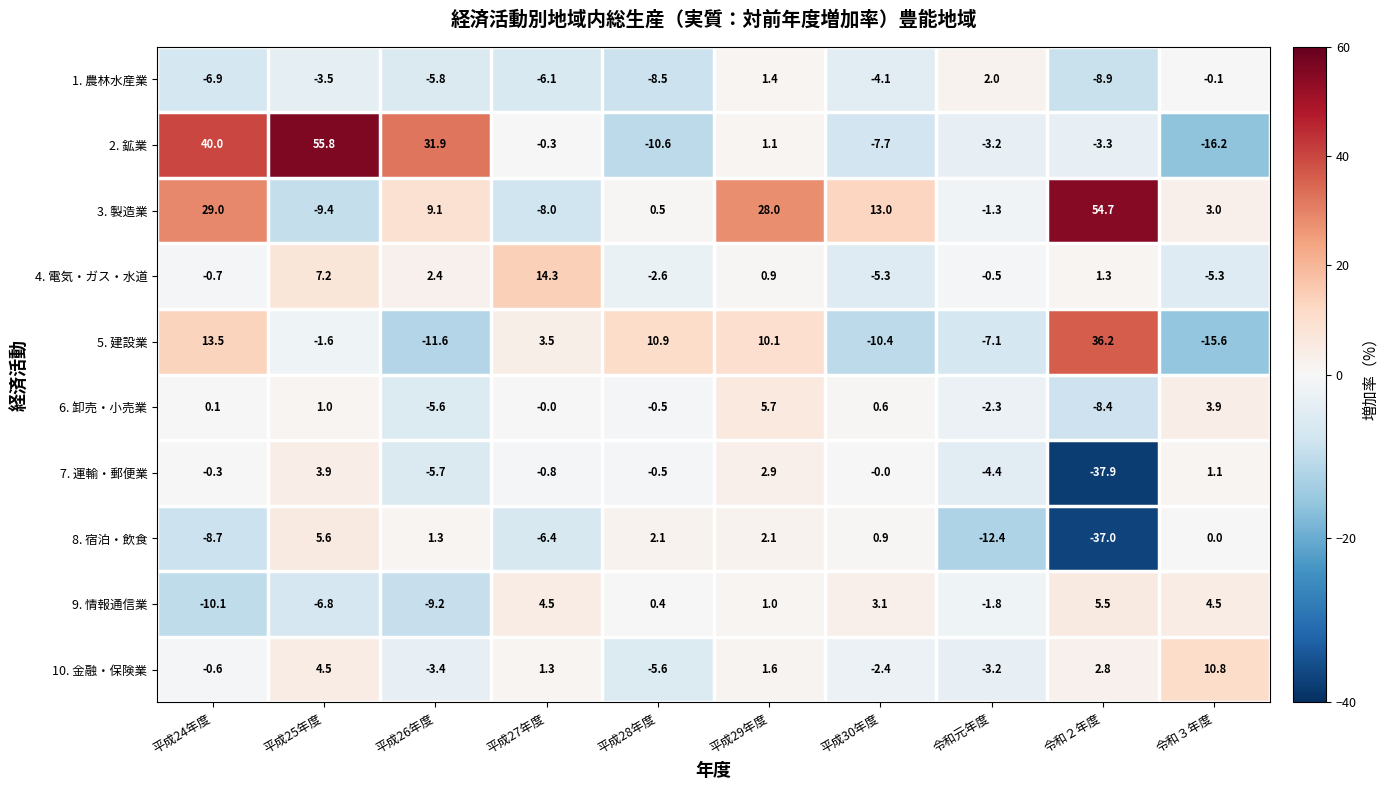

Count the number of data series in this chart.

10